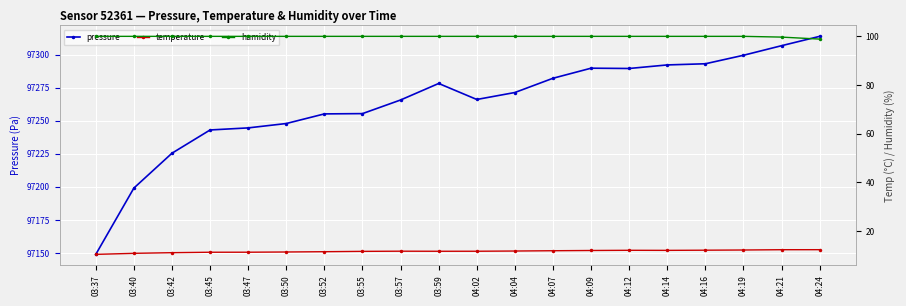

True or false: pressure has more than 1 points higher than both neighbors.

True